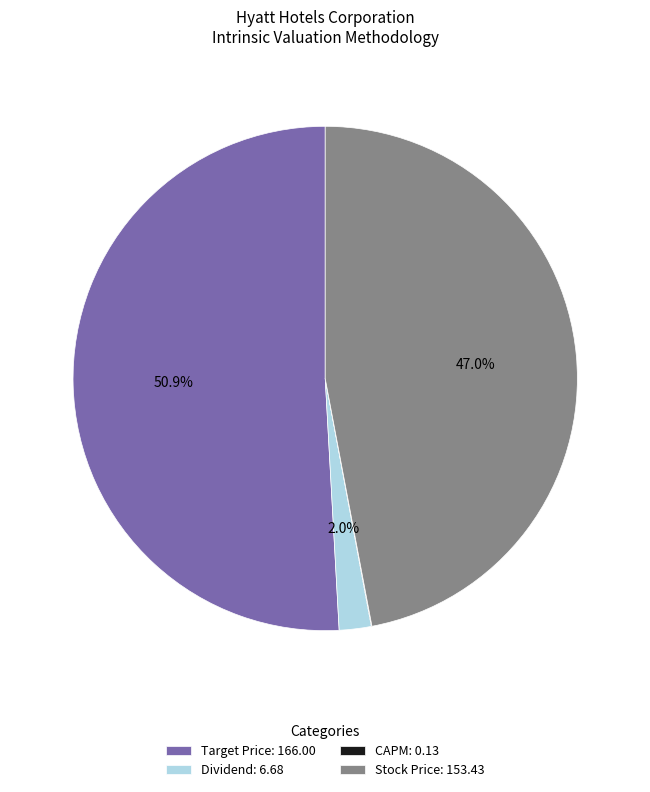

What portion of the pie excludes Dividend: 6.68?

98.0%